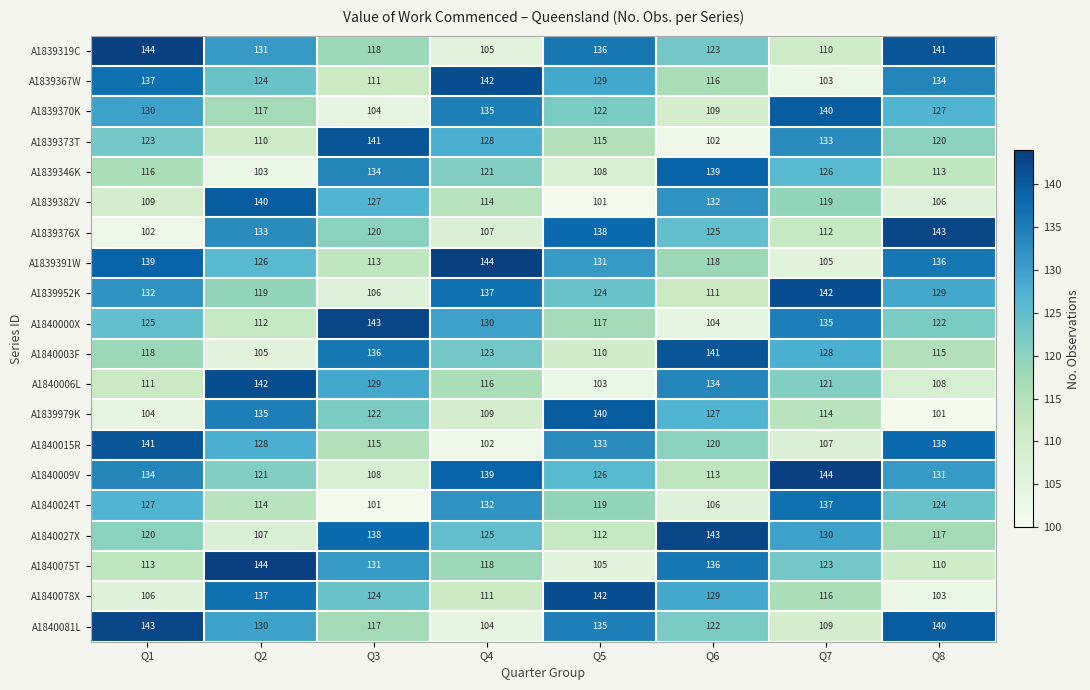

At which category is the sum across all series the highest?

Q2